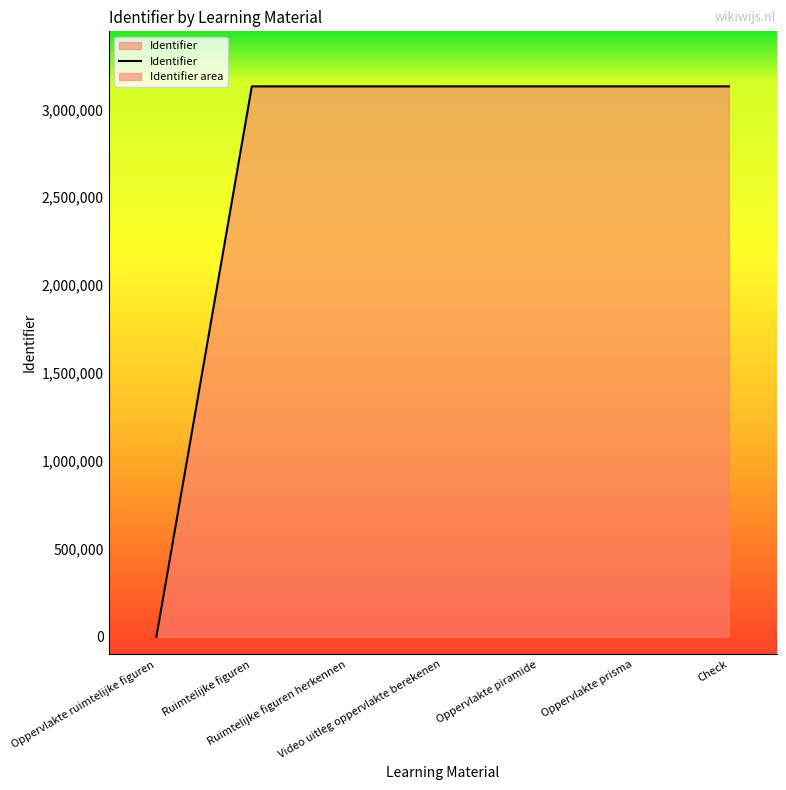

Reading left to right, what are all the values shown in this chart?

0	3130658	3130660	3130665	3130670	3130675	3130679